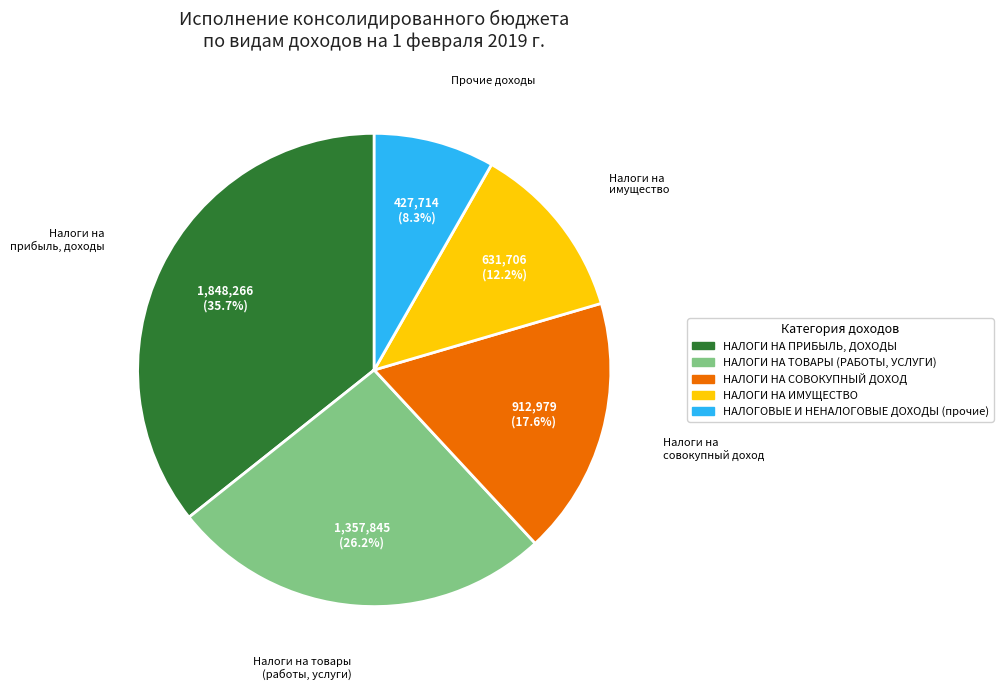

What percentage is NOT represented by НАЛОГИ НА ИМУЩЕСТВО?

87.8%